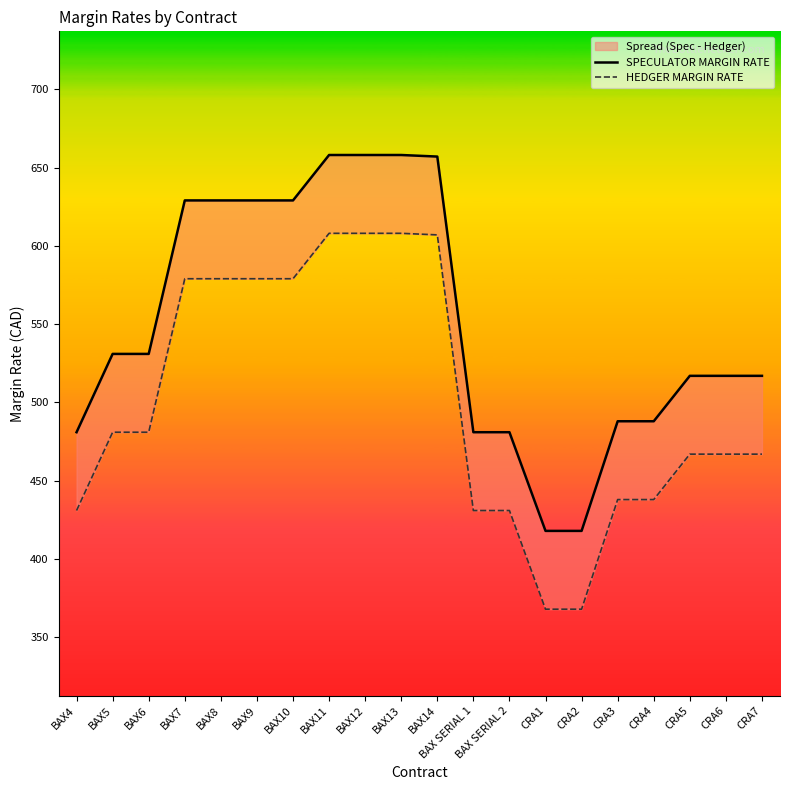

What is the sum of all SPECULATOR MARGIN RATE values?

11015